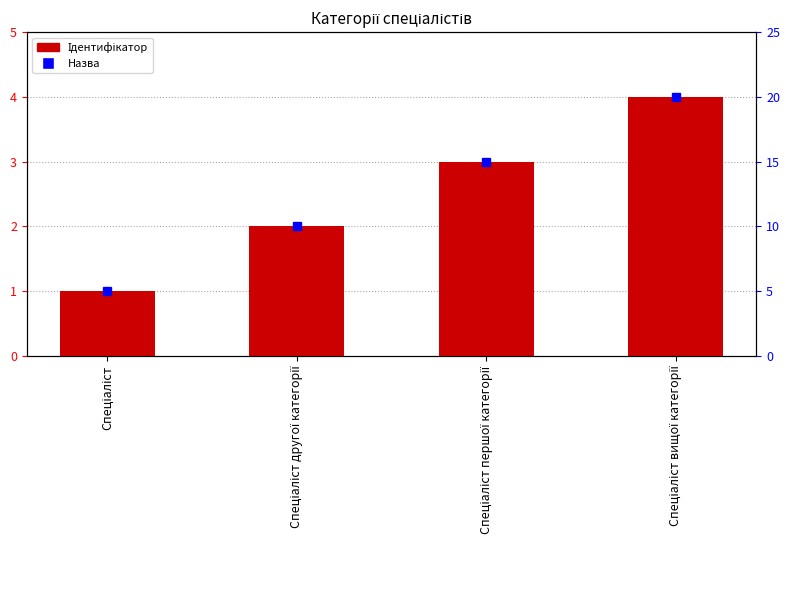

Reading right to left, extract all data points from this chart.

4	3	2	1